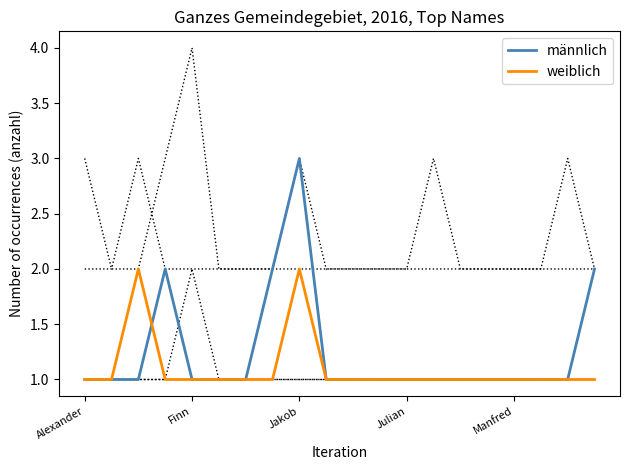

What is the greatest value displayed?

3